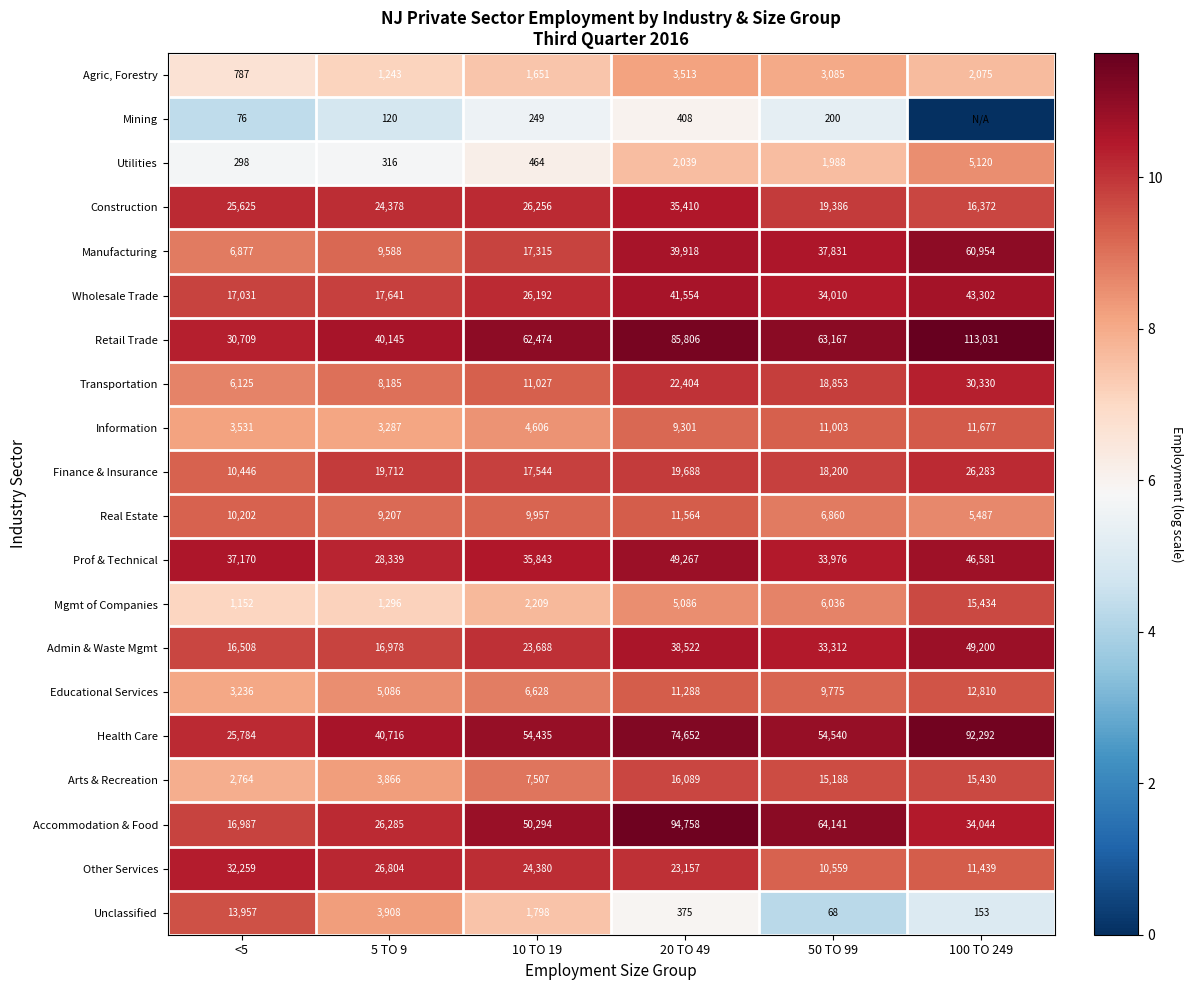

At which label does Information reach its minimum?

5 TO 9